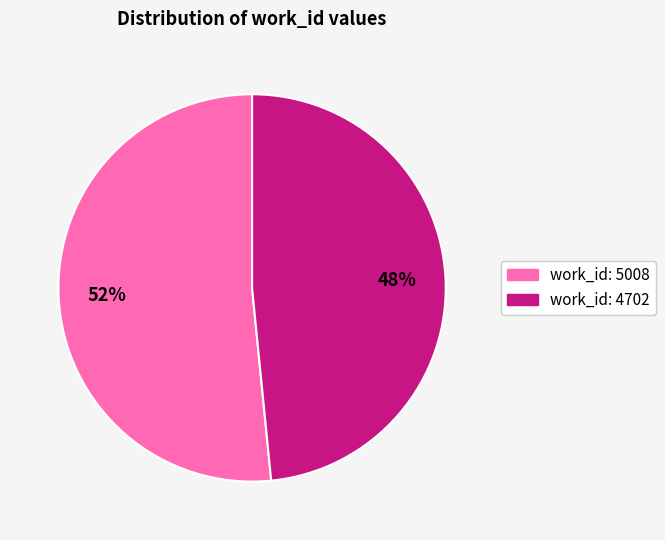

Is the sum of work_id: 5008 and work_id: 4702 greater than half?

Yes